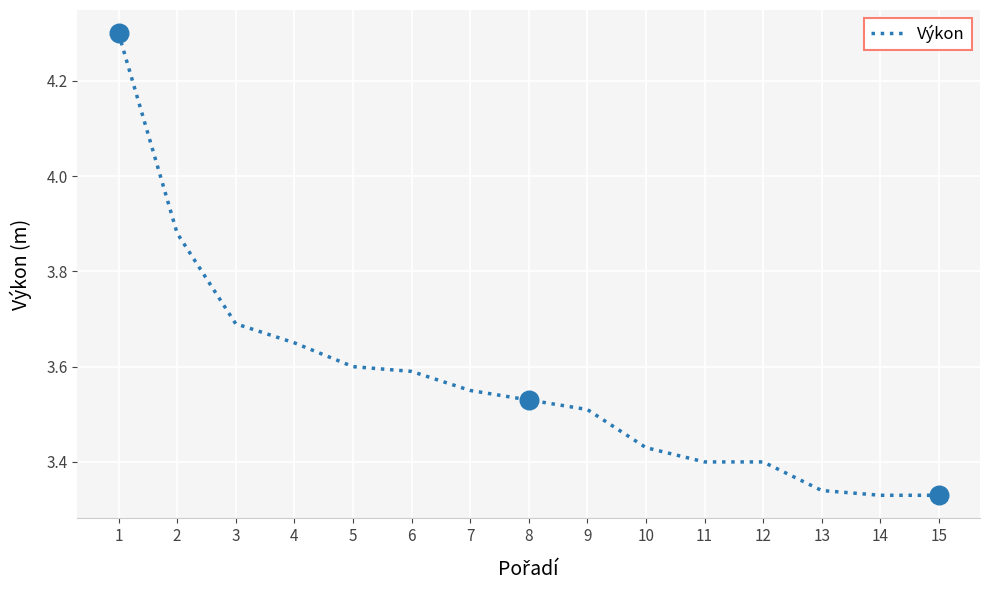

What is the change in value from 9 to 11?

-0.1